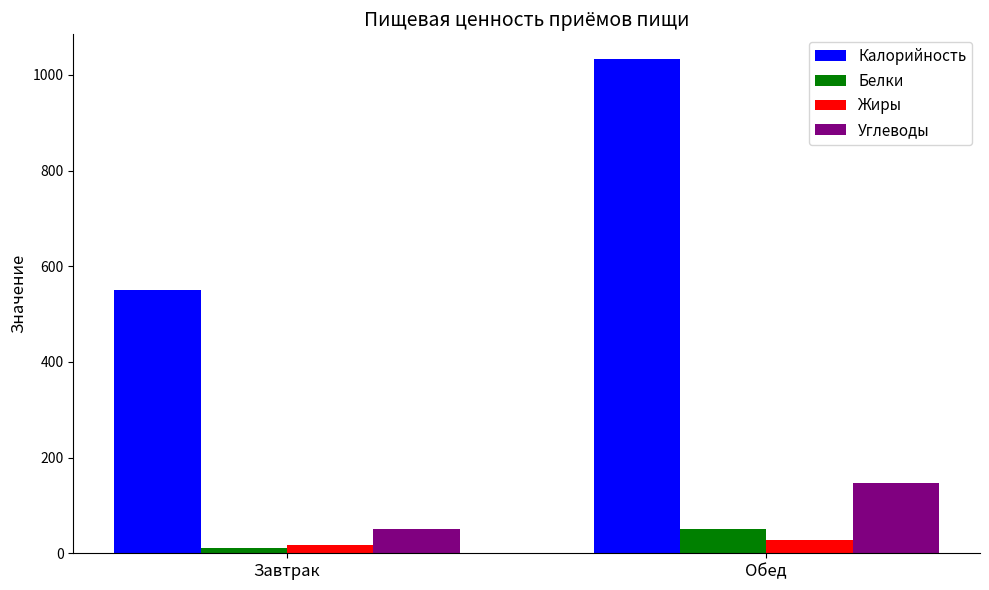

What is the sum of all Калорийность values?

1584.0